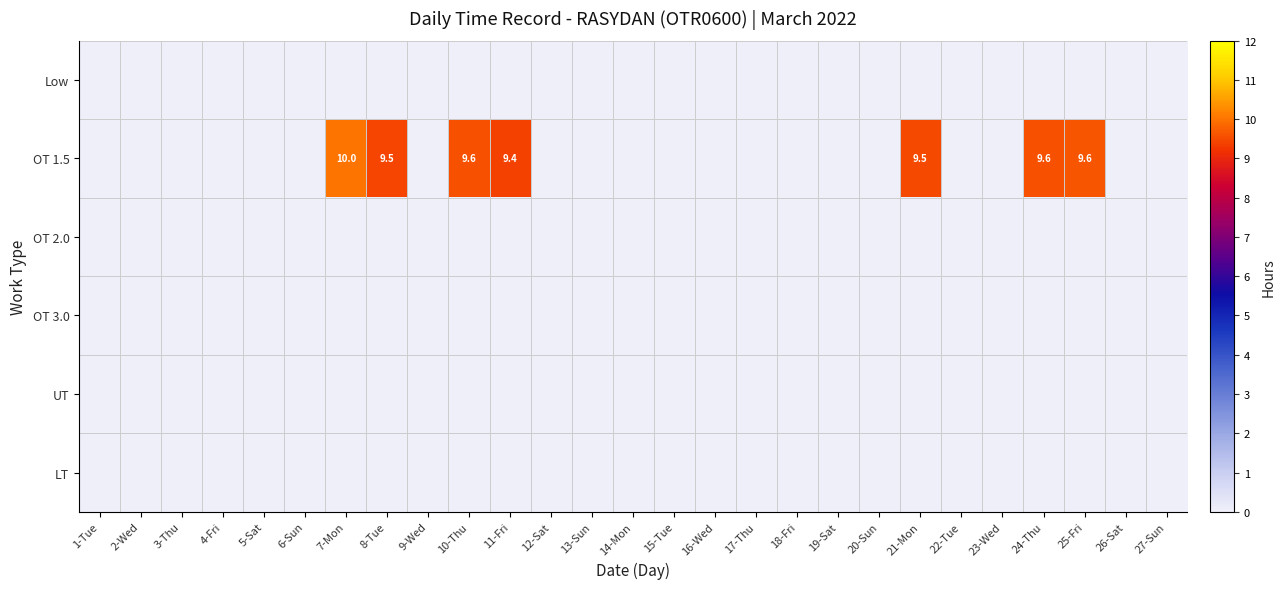

List the labels in order of OT 3.0 value, largest first.

1-Tue, 2-Wed, 3-Thu, 4-Fri, 5-Sat, 6-Sun, 7-Mon, 8-Tue, 9-Wed, 10-Thu, 11-Fri, 12-Sat, 13-Sun, 14-Mon, 15-Tue, 16-Wed, 17-Thu, 18-Fri, 19-Sat, 20-Sun, 21-Mon, 22-Tue, 23-Wed, 24-Thu, 25-Fri, 26-Sat, 27-Sun